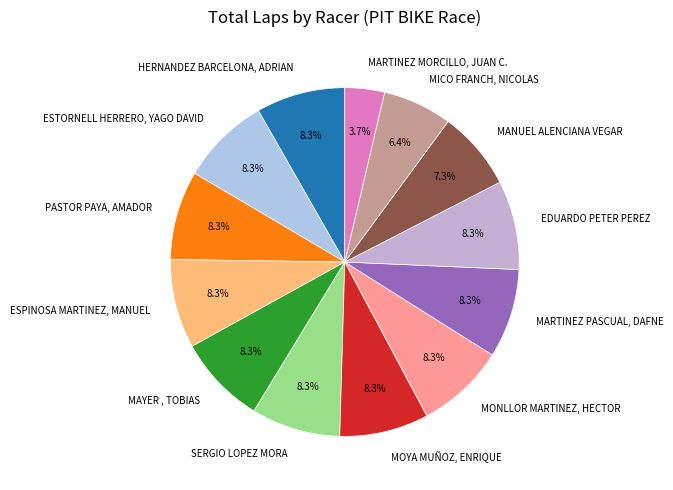

Approximately how many times larger is the value at MANUEL ALENCIANA VEGAR compared to MICO FRANCH, NICOLAS?

1.1